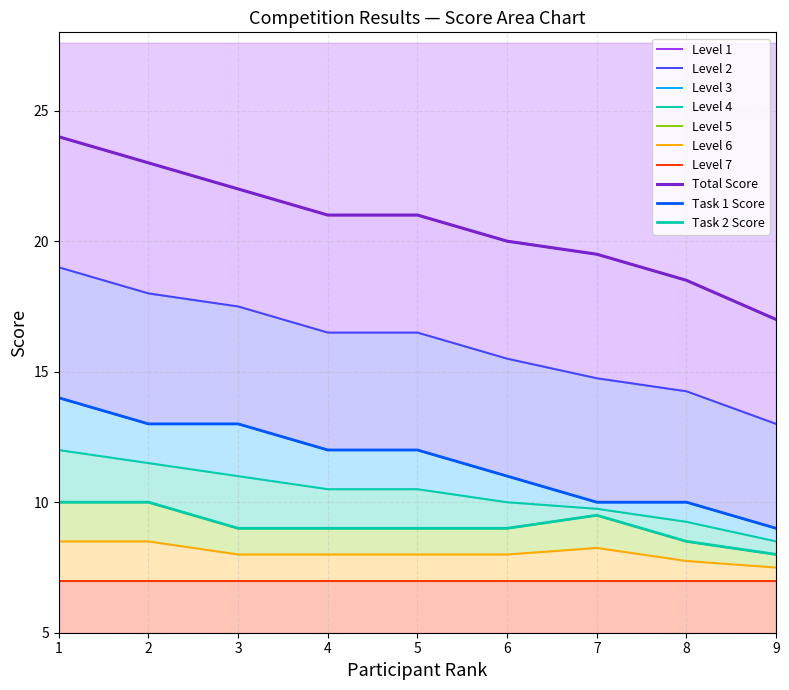

Rank the categories by Task 2 Score value from highest to lowest.

1, 2, 7, 3, 4, 5, 6, 8, 9